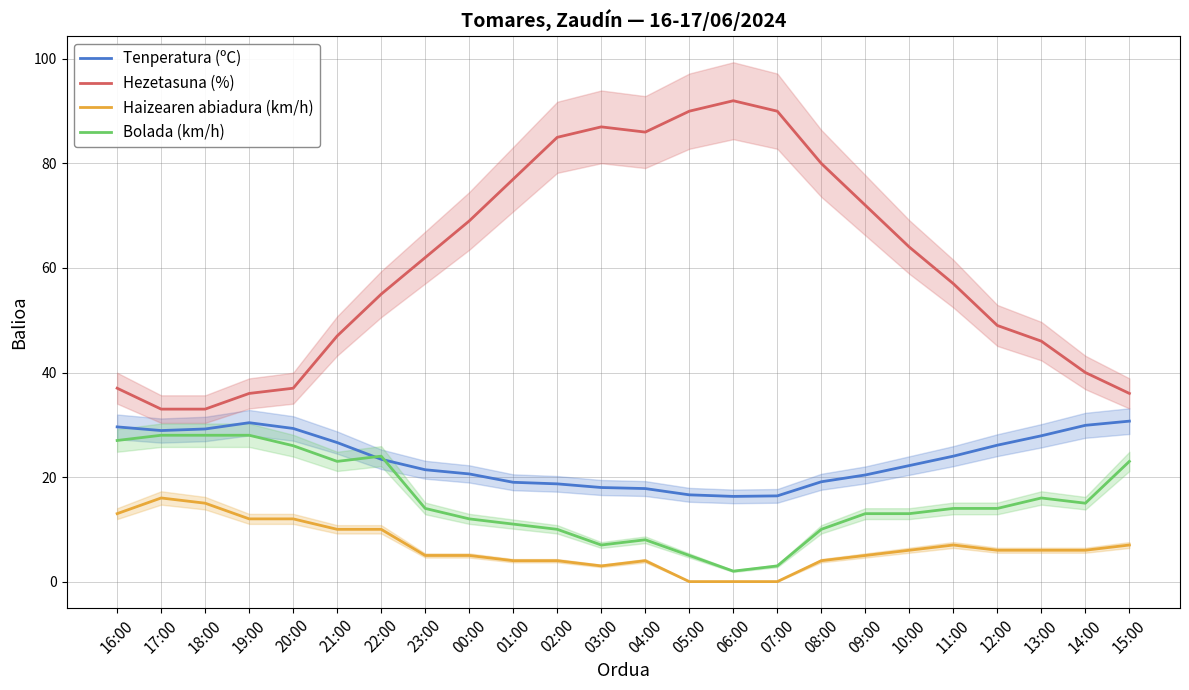

List the series in order of their peak value, highest first.

Hezetasuna (%), Tenperatura (ºC), Bolada (km/h), Haizearen abiadura (km/h)